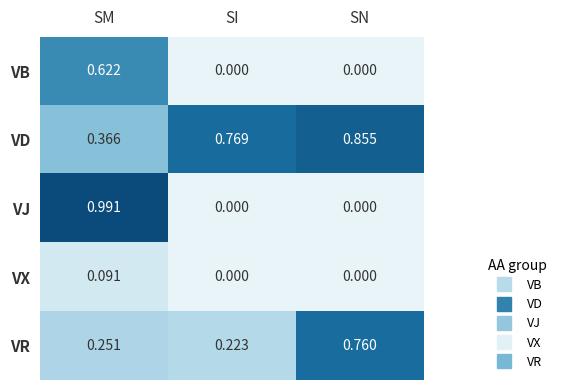

At which label does VJ reach its peak?

SM